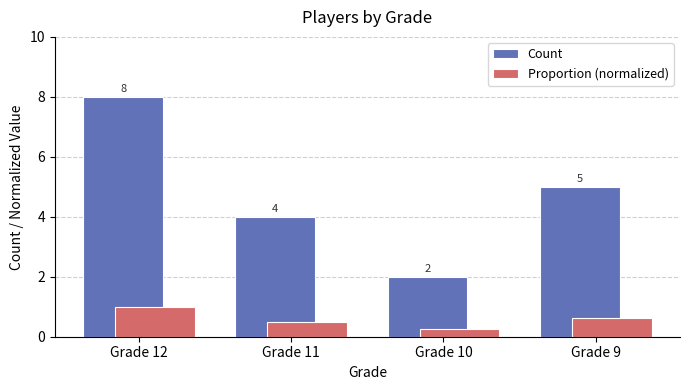

Where does the Count series first go above 5?

Grade 12